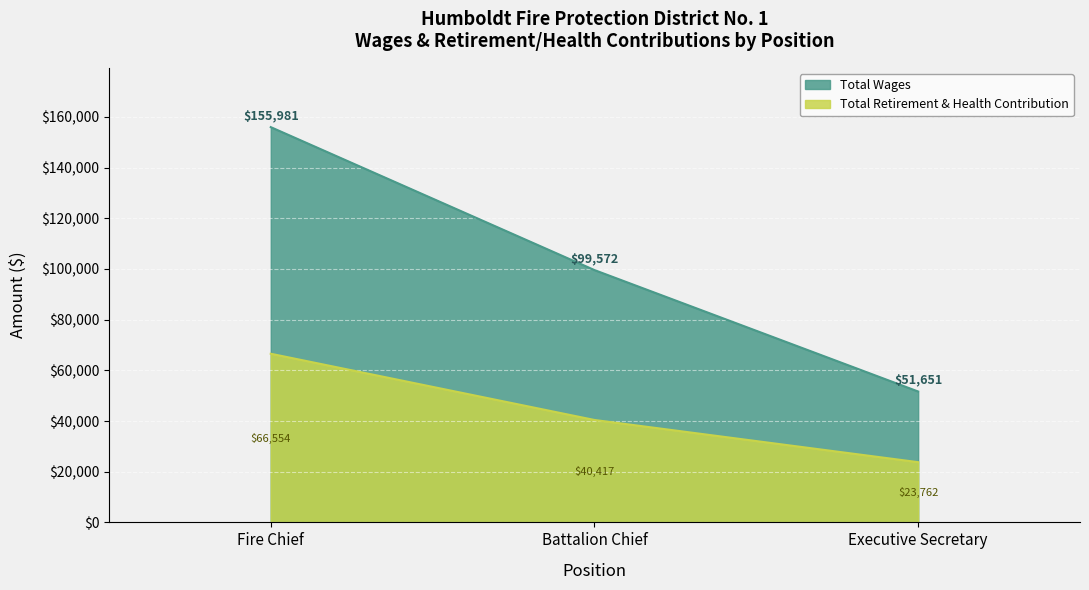

Which series has the widest spread of values?

Total Wages